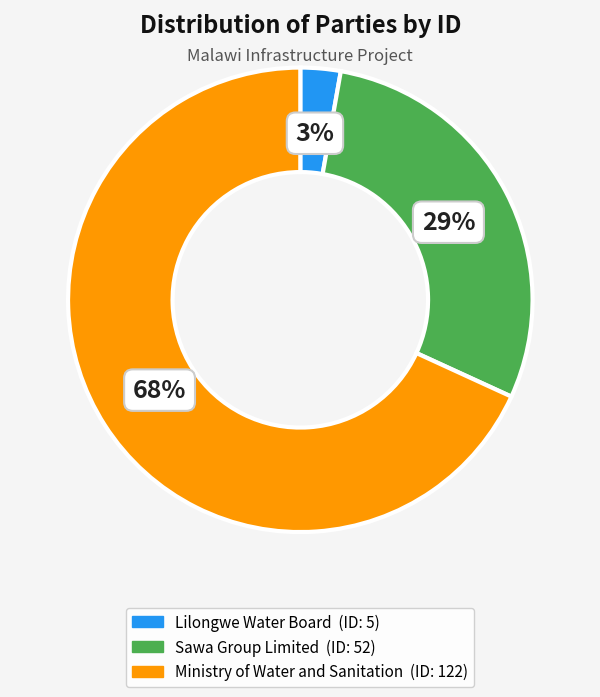

Which category has the smallest portion of the pie?

Lilongwe Water Board